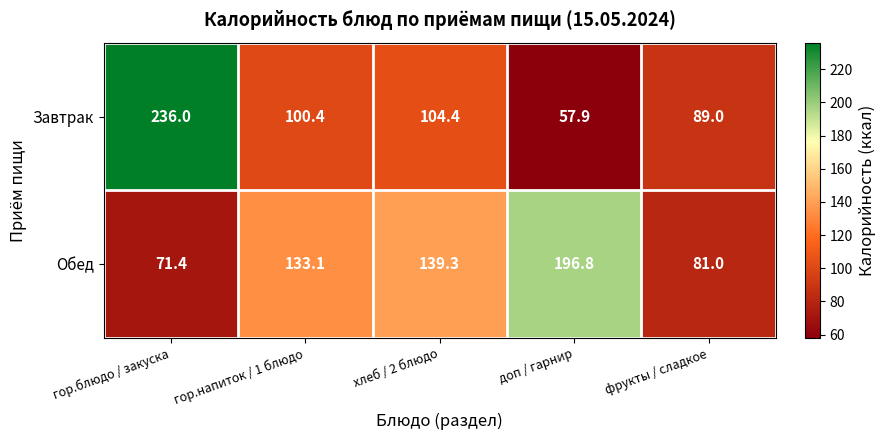

How many values in the Обед series are below 133?

2